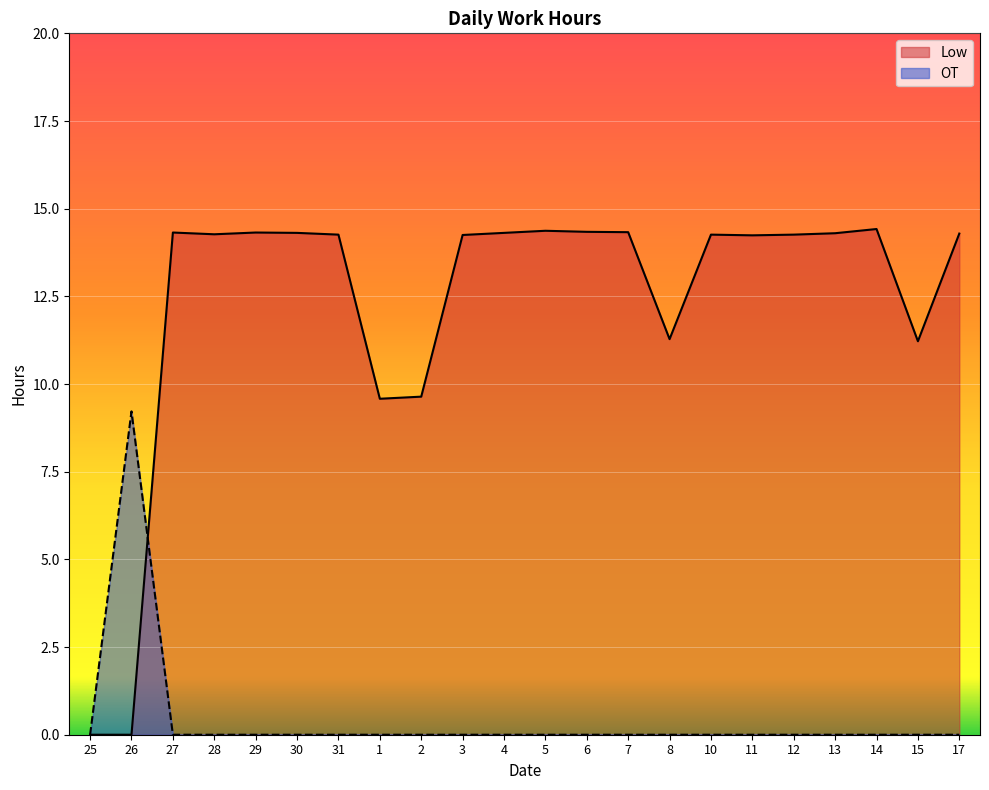

Between which two adjacent categories do OT and Low first intersect?

26 and 27